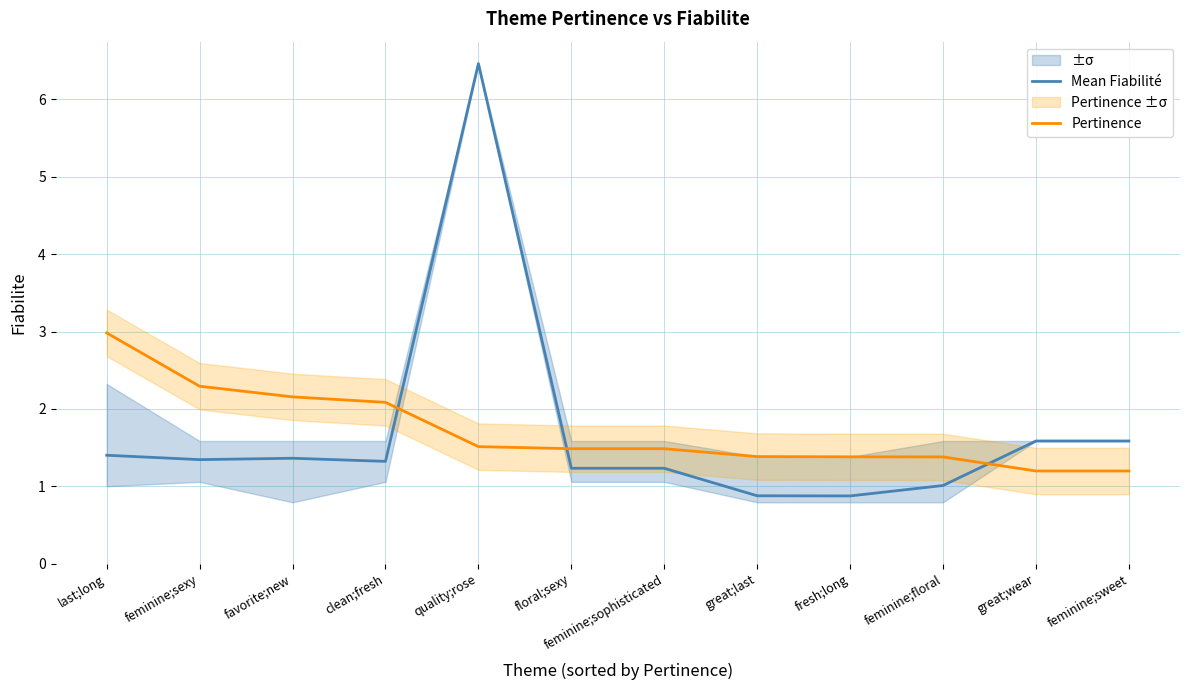

Does the chart have visible grid lines?

Yes